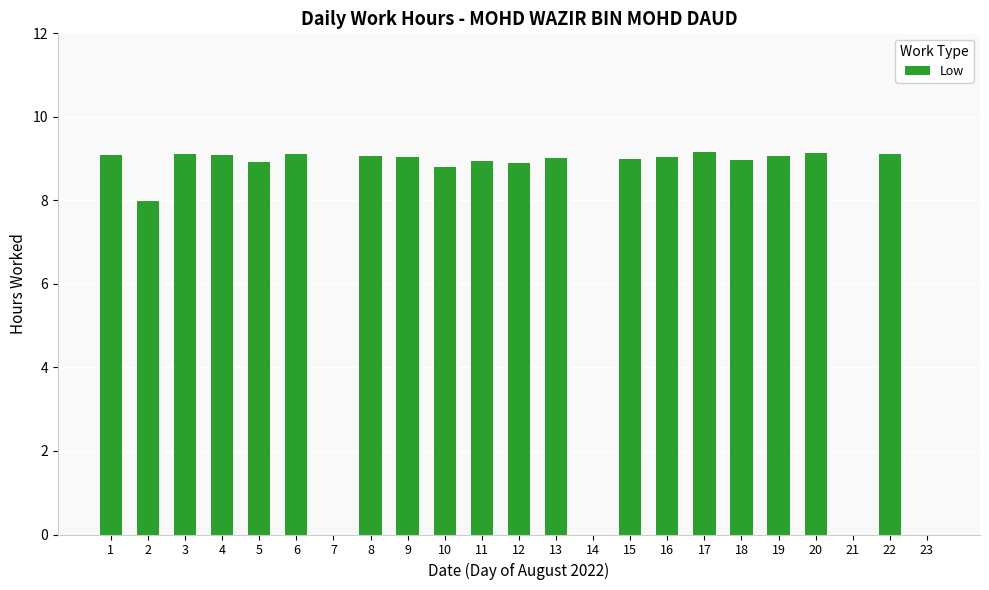

What is the ratio of the value at 9 to the value at 10?

1.0